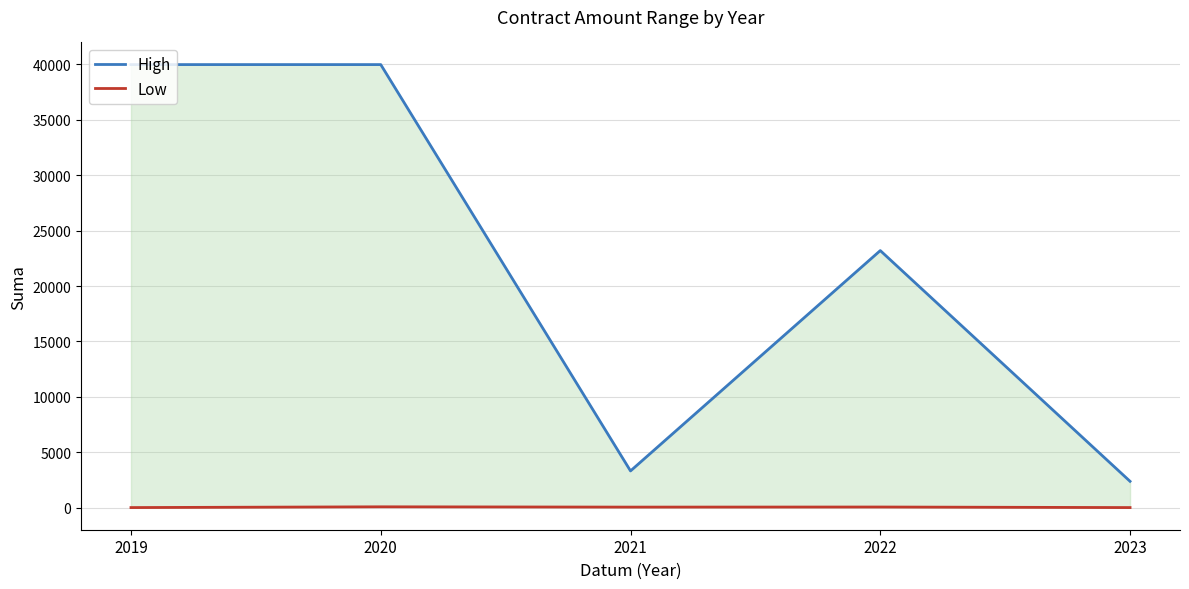

What is the difference between the highest and lowest values at 2019?

39986.7